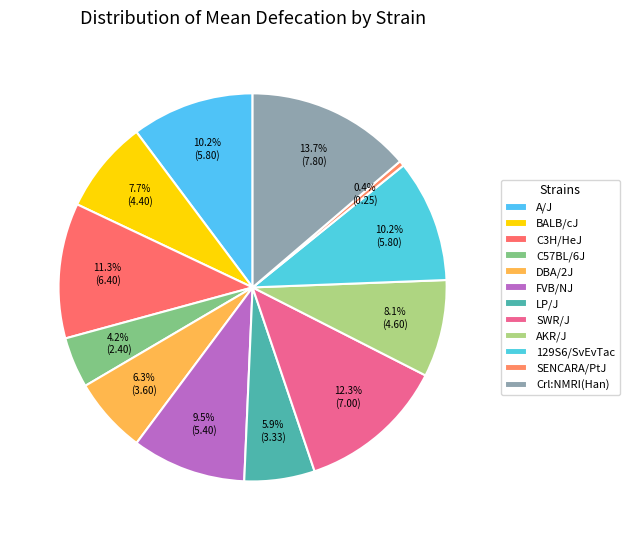

Which category has the biggest portion of the pie?

Crl:NMRI(Han)